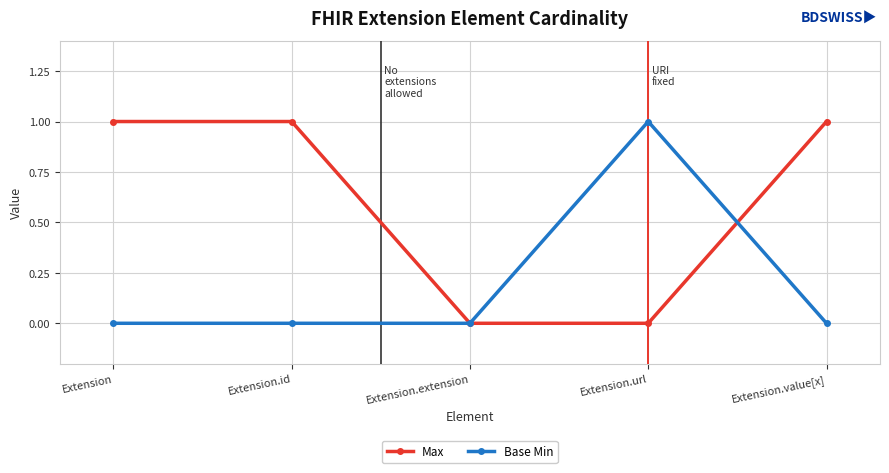

Is this an area chart (filled region under the line)?

No